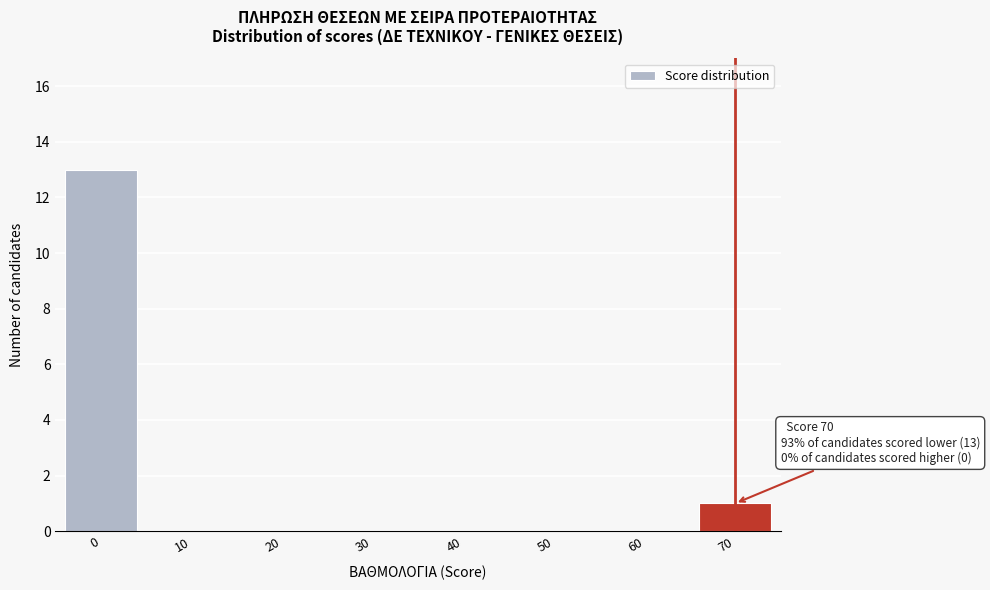

Reading left to right, extract all data points from this chart.

0=13	10=0	20=0	30=0	40=0	50=0	60=0	70=1